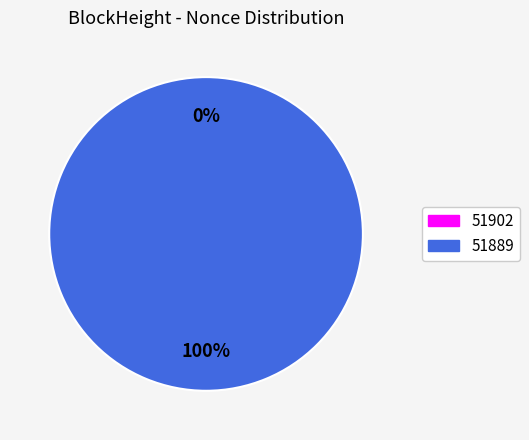

What is the majority slice?

51889